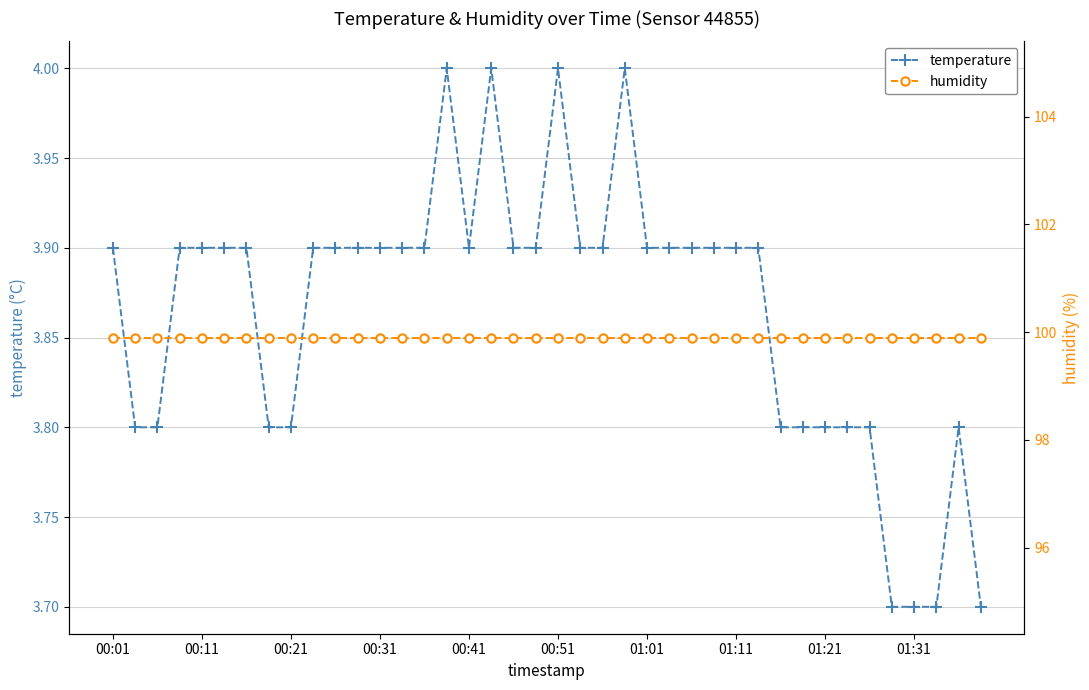

The value of temperature at 01:31 is 3.7. True or false?

True